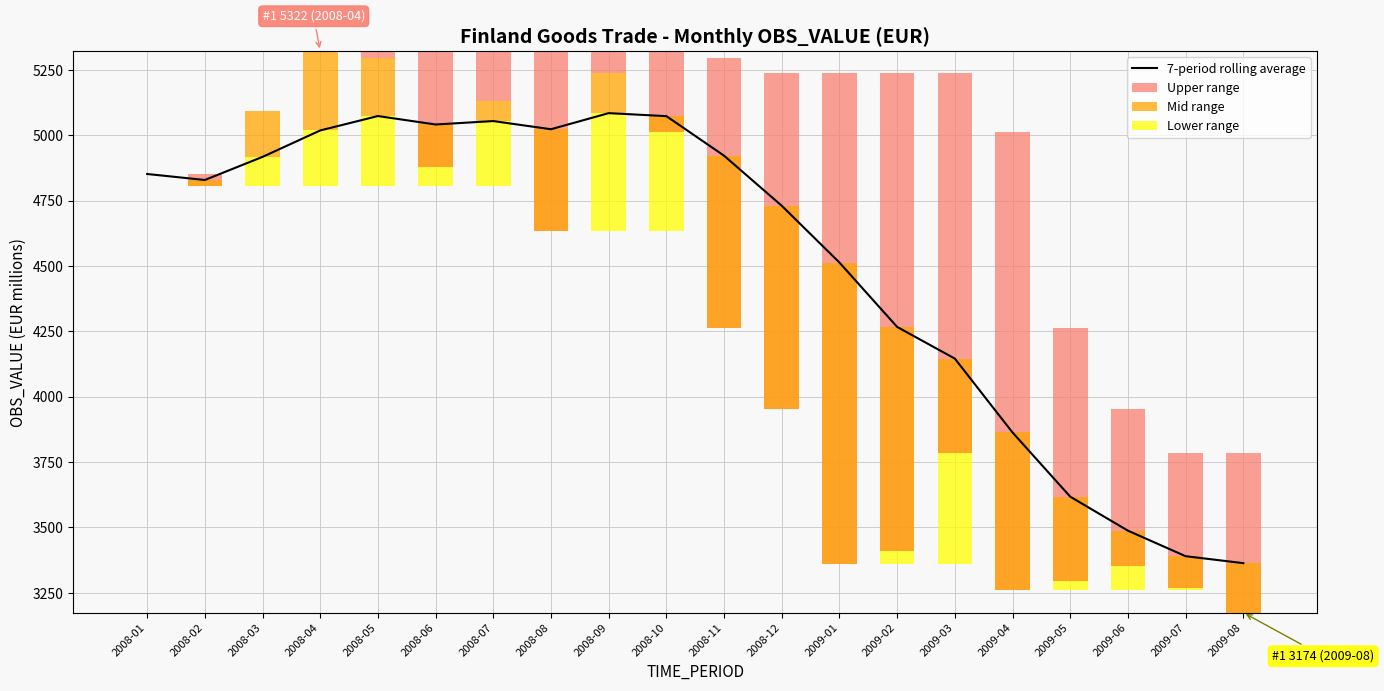

Which label corresponds to the smallest value in the chart?

2009-08